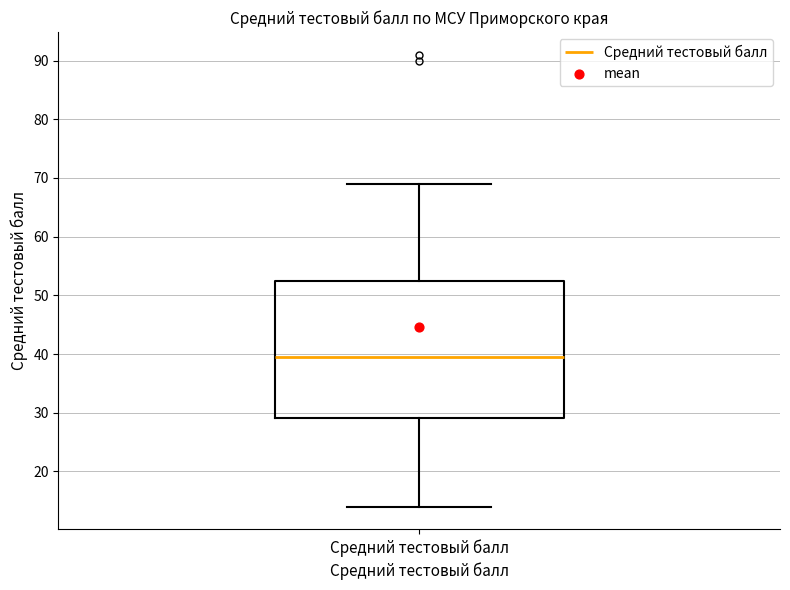

Read this box plot against the y-axis: the position of the median line, the range covered by the box, and the ends of both whiskers. The values are not printed on the chart, so give them approximately, as read against the axis.

median 40, box 29 to 53, whiskers 14 to 69